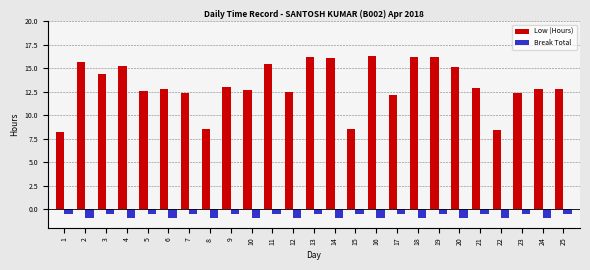

What is the maximum value shown in the chart?

16.3